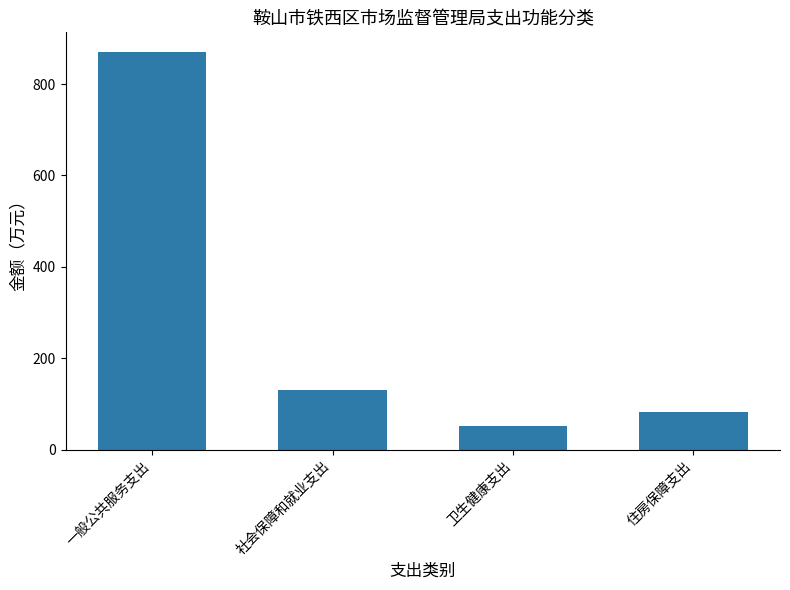

At which category does the chart reach its minimum across all series?

卫生健康支出